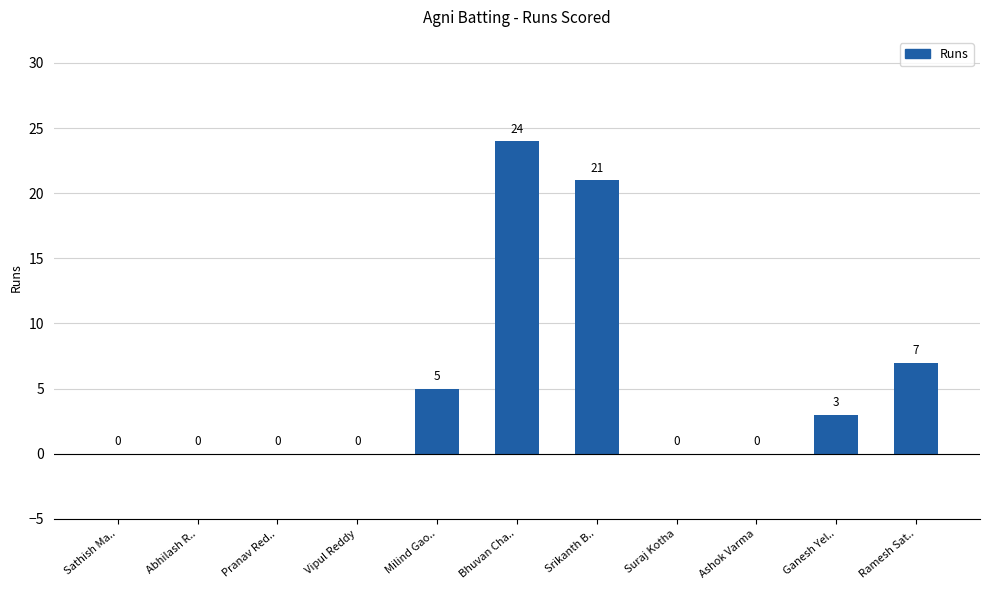

How many values are above zero?

5